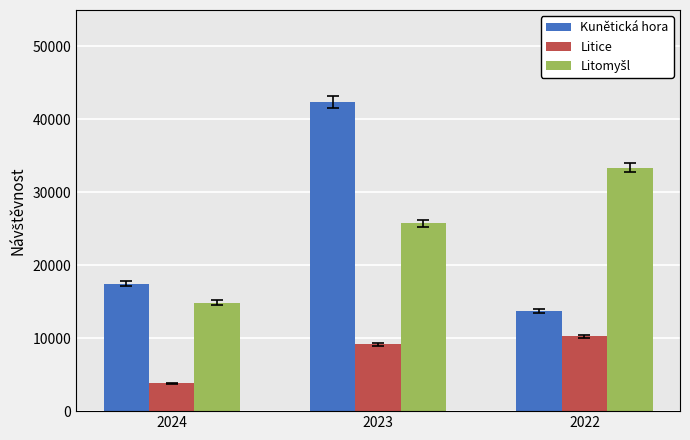

What is the difference between the maximum and minimum values in the Litice series?

6453